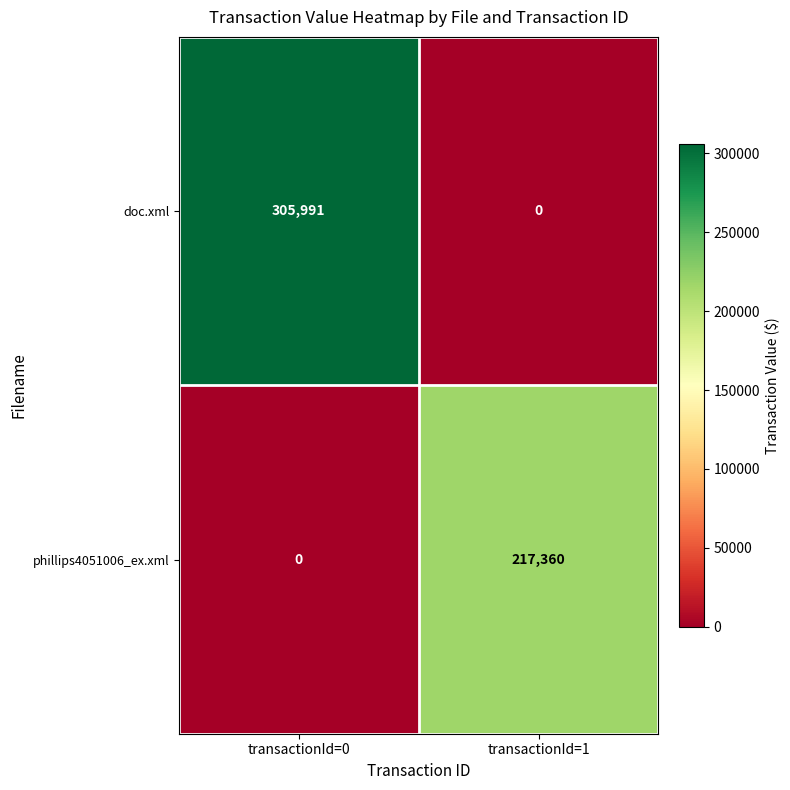

At how many categories does at least one series exceed 290986?

1